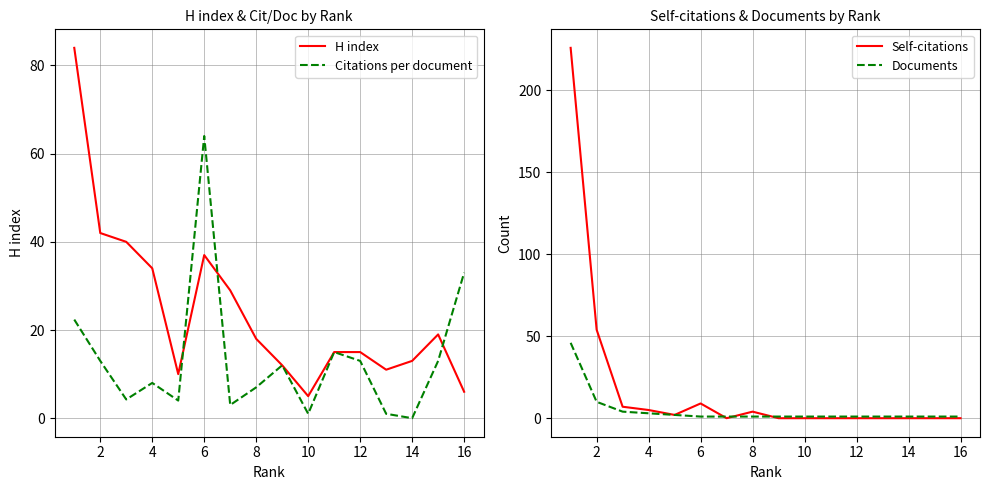

The H index series shows 42.0 at 2. True or false?

True